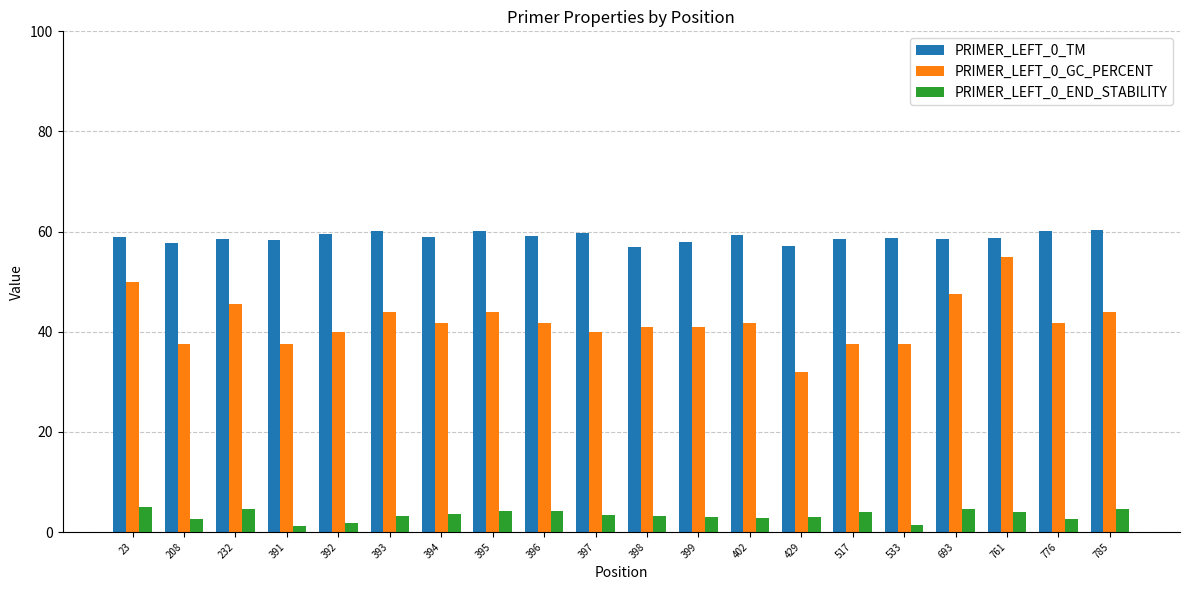

What is the maximum value for PRIMER_LEFT_0_END_STABILITY?

5.0